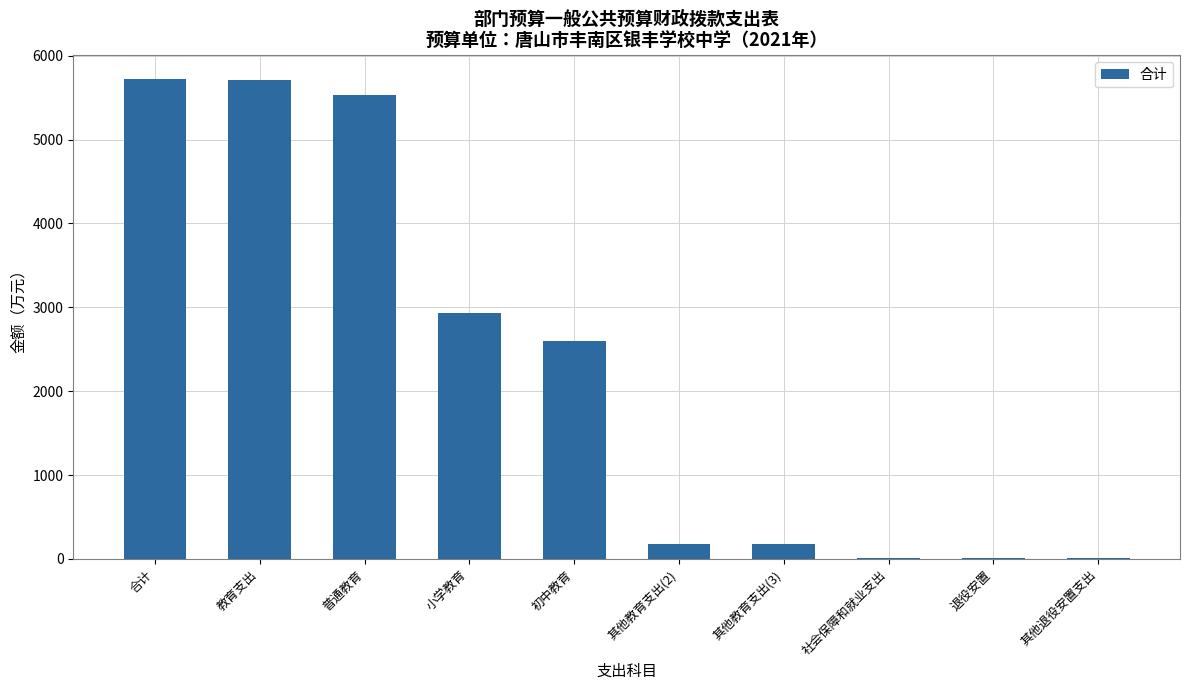

True or false: the data shows 5718.5 at 合计.

True